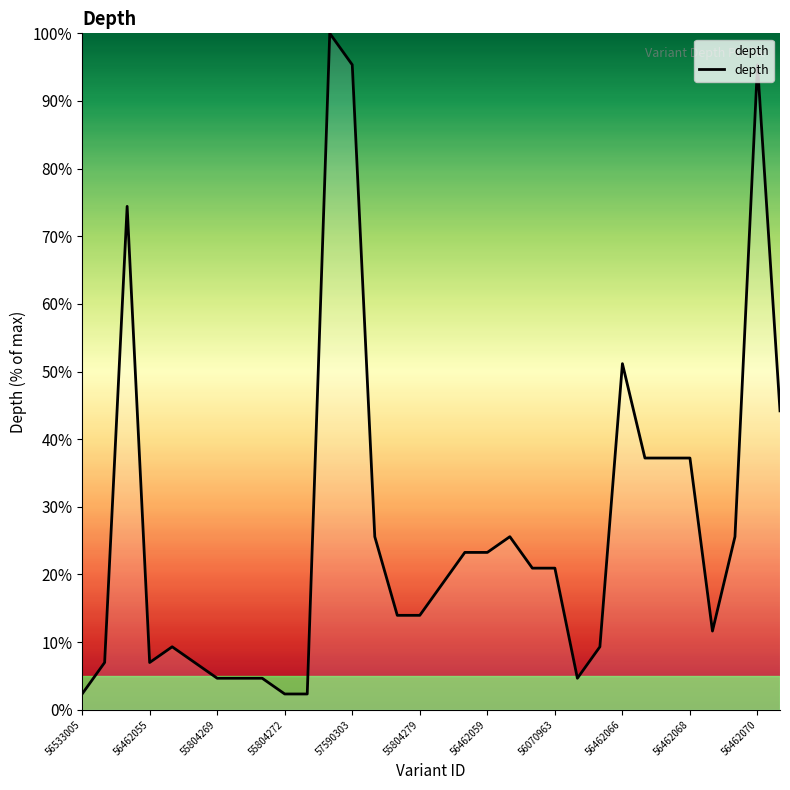

What is the maximum value shown in the chart?

100.0